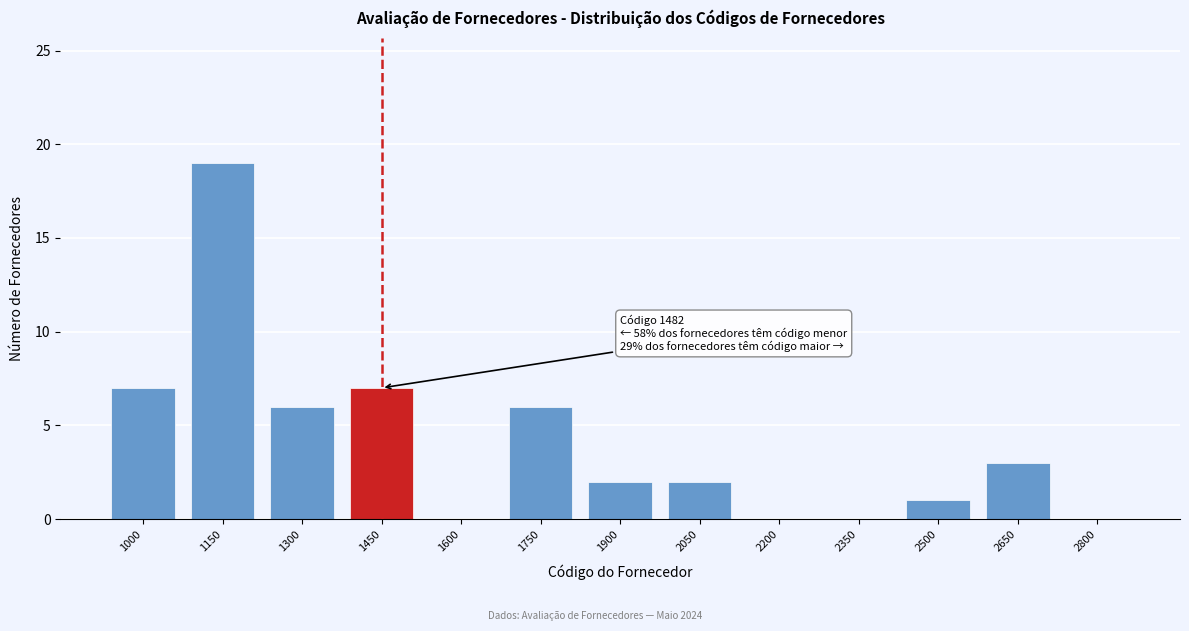

Reading left to right, transcribe all the data shown in this chart.

1000=7	1150=19	1300=6	1450=7	1600=0	1750=6	1900=2	2050=2	2200=0	2350=0	2500=1	2650=3	2800=0